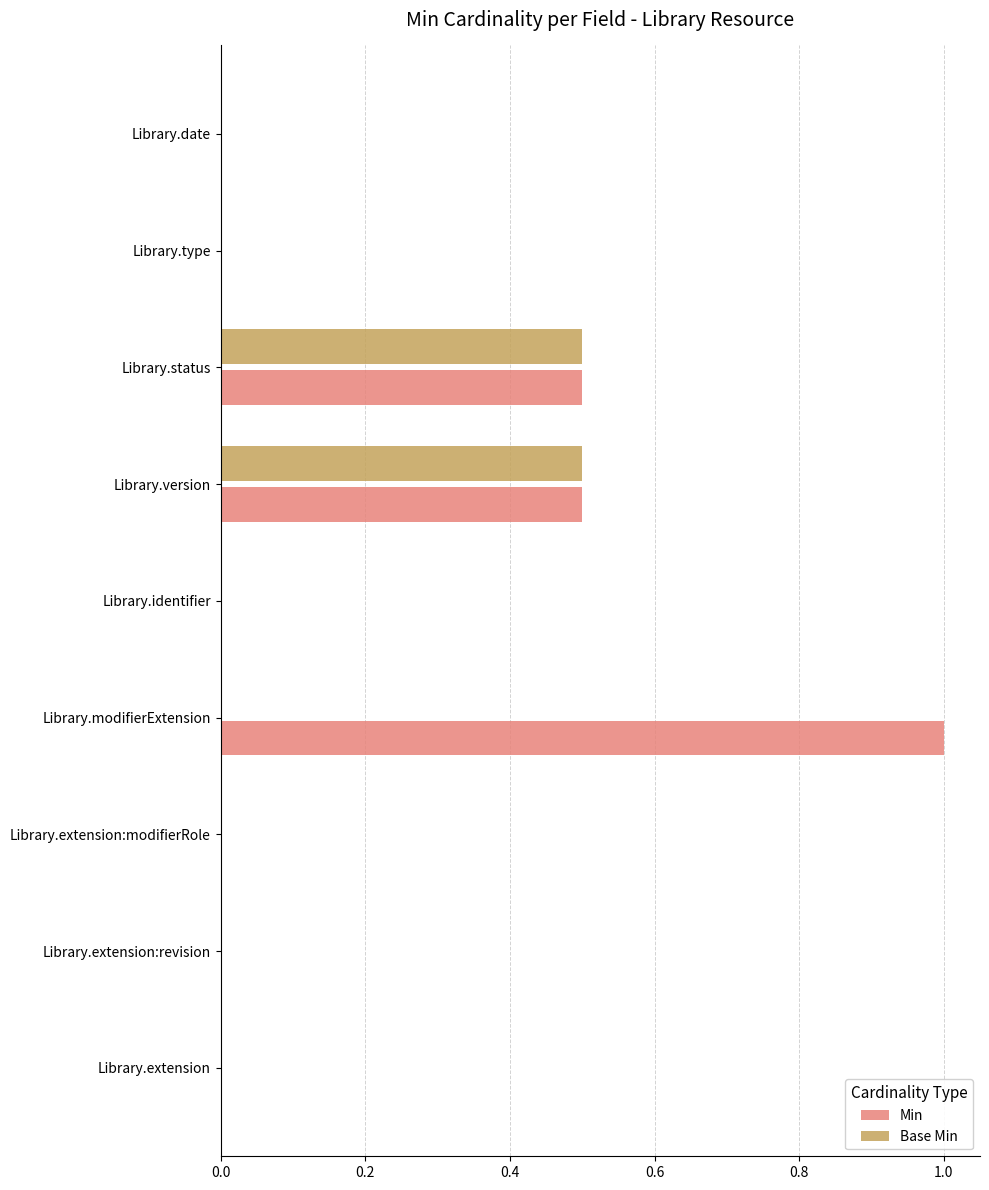

At which category does the chart reach its peak across all series?

Library.modifierExtension